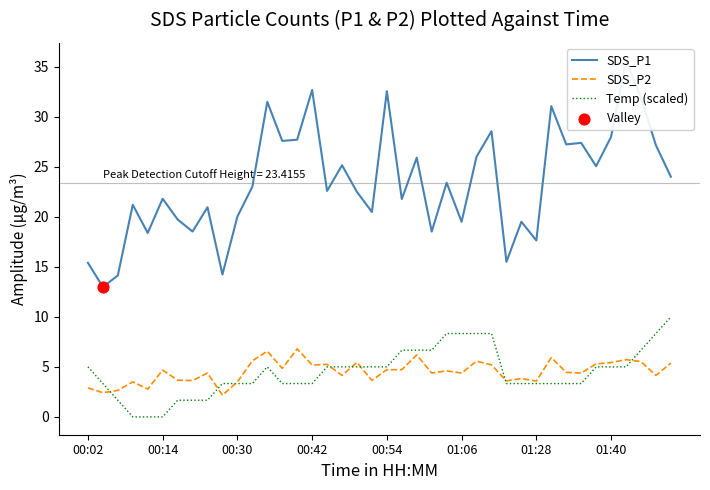

Which series contains the lowest Y value?

Temp (scaled)